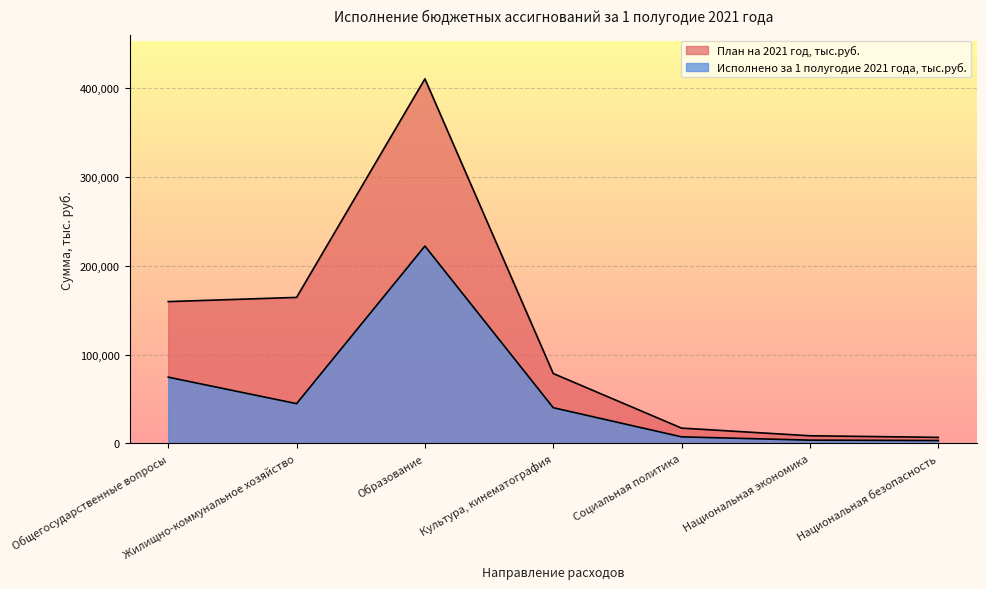

Rank the series at Общегосударственные вопросы from lowest to highest value.

Исполнено за 1 полугодие 2021 года, тыс.руб., План на 2021 год, тыс.руб.